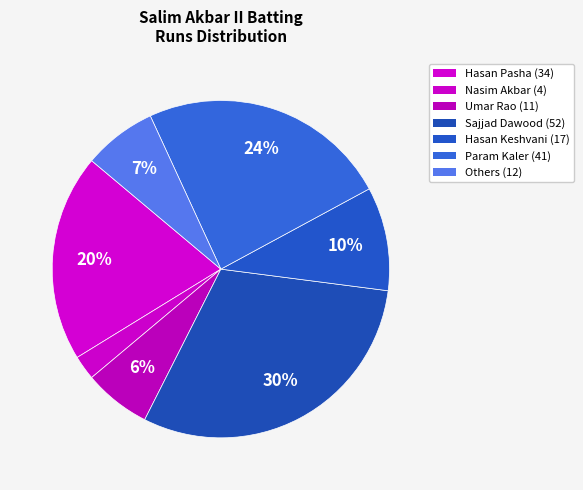

Which slice is the largest?

Sajjad Dawood